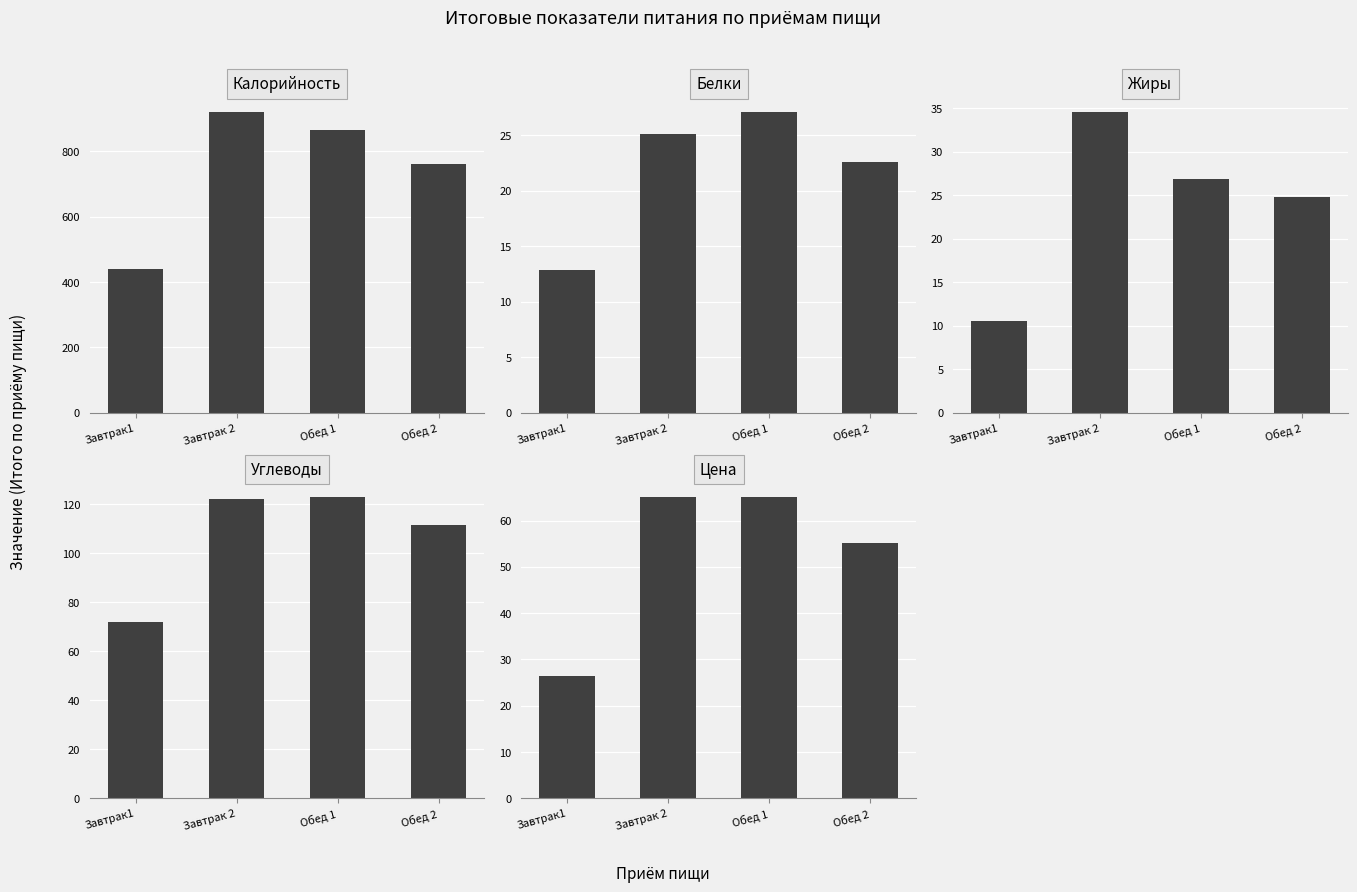

List the series in order of their peak value, lowest first.

Белки, Жиры, Цена, Углеводы, Калорийность